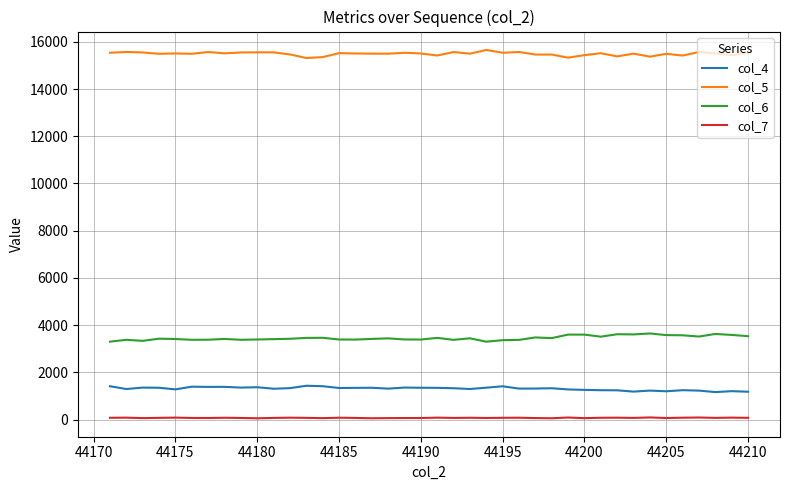

True or false: col_6 and col_4 cross at least once.

False